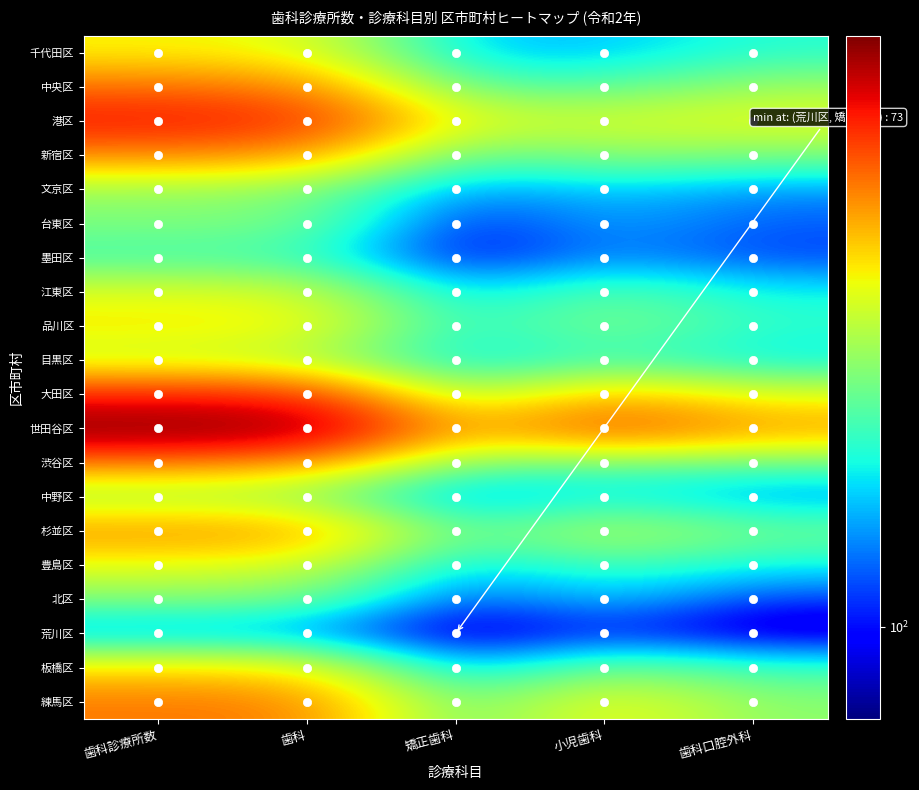

Reading left to right, transcribe all the data shown in this chart.

千代田区: 歯科診療所数=332	歯科=316	矯正歯科=154	小児歯科=152	歯科口腔外科=184
中央区: 歯科診療所数=455	歯科=435	矯正歯科=210	小児歯科=206	歯科口腔外科=254
港区: 歯科診療所数=582	歯科=549	矯正歯科=309	小児歯科=302	歯科口腔外科=318
新宿区: 歯科診療所数=426	歯科=411	矯正歯科=206	小児歯科=245	歯科口腔外科=231
文京区: 歯科診療所数=253	歯科=240	矯正歯科=132	小児歯科=157	歯科口腔外科=136
台東区: 歯科診療所数=236	歯科=234	矯正歯科=97	小児歯科=146	歯科口腔外科=121
墨田区: 歯科診療所数=195	歯科=194	矯正歯科=87	小児歯科=137	歯科口腔外科=112
江東区: 歯科診療所数=306	歯科=299	矯正歯科=151	小児歯科=216	歯科口腔外科=172
品川区: 歯科診療所数=347	歯科=336	矯正歯科=174	小児歯科=243	歯科口腔外科=188
目黒区: 歯科診療所数=280	歯科=267	矯正歯科=156	小児歯科=196	歯科口腔外科=163
大田区: 歯科診療所数=539	歯科=532	矯正歯科=241	小児歯科=383	歯科口腔外科=302
世田谷区: 歯科診療所数=752	歯科=726	矯正歯科=369	小児歯科=512	歯科口腔外科=415
渋谷区: 歯科診療所数=426	歯科=401	矯正歯科=225	小児歯科=218	歯科口腔外科=213
中野区: 歯科診療所数=248	歯科=243	矯正歯科=123	小児歯科=171	歯科口腔外科=135
杉並区: 歯科診療所数=425	歯科=418	矯正歯科=204	小児歯科=285	歯科口腔外科=228
豊島区: 歯科診療所数=312	歯科=299	矯正歯科=153	小児歯科=199	歯科口腔外科=171
北区: 歯科診療所数=236	歯科=230	矯正歯科=111	小児歯科=158	歯科口腔外科=109
荒川区: 歯科診療所数=130	歯科=129	矯正歯科=73	小児歯科=103	歯科口腔外科=75
板橋区: 歯科診療所数=343	歯科=336	矯正歯科=136	小児歯科=231	歯科口腔外科=191
練馬区: 歯科診療所数=451	歯科=444	矯正歯科=205	小児歯科=335	歯科口腔外科=244